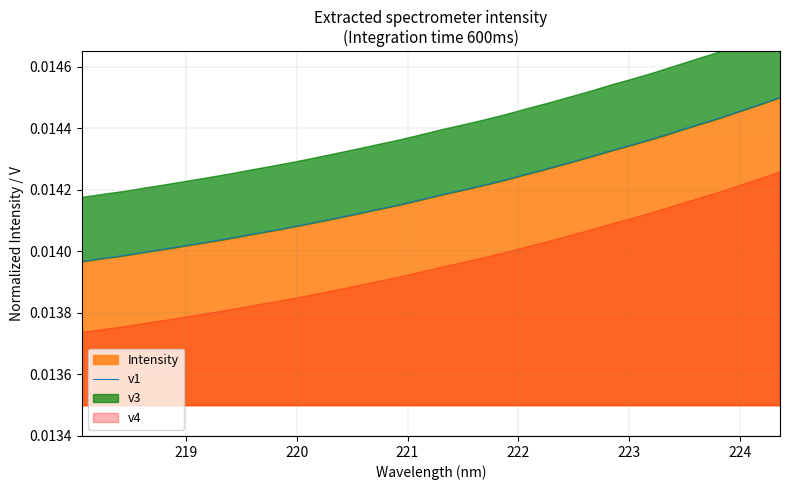

The value at 223 is 0.0. True or false?

False